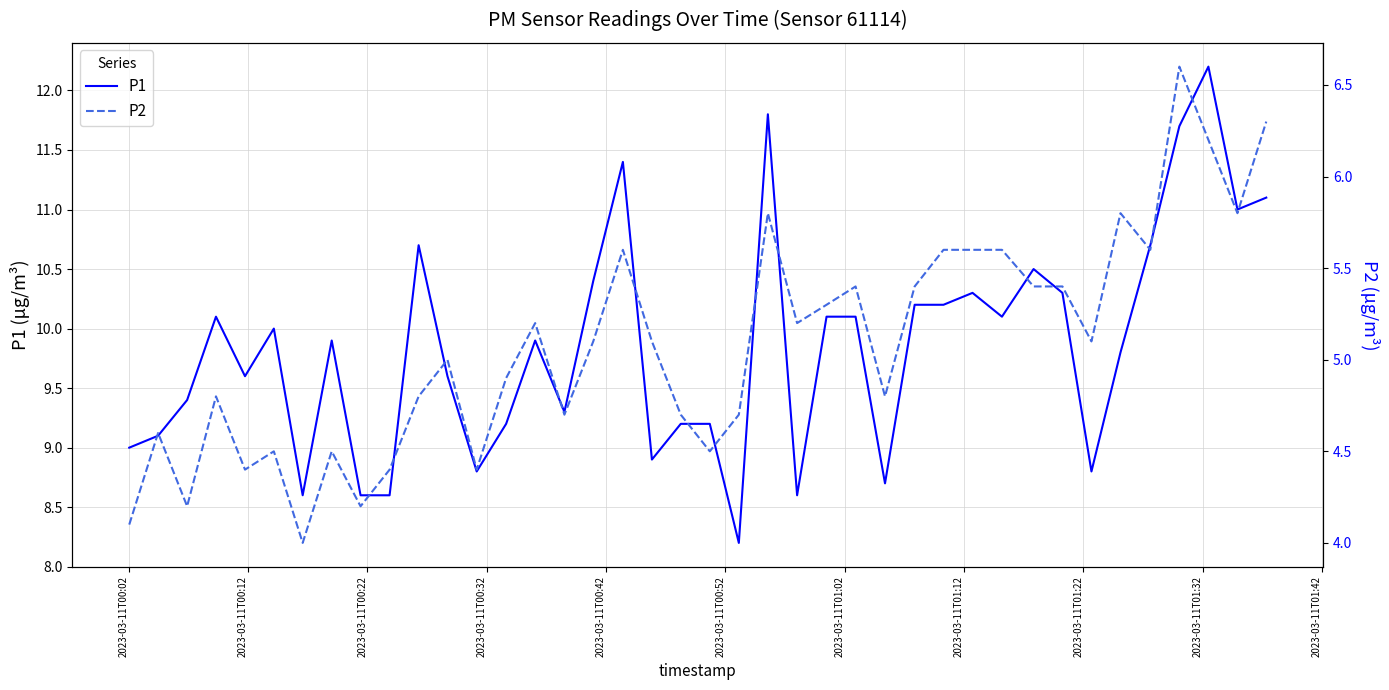

Is the value of P2 at 13 greater than the value of P1 at 2023-03-11T00:02?

No